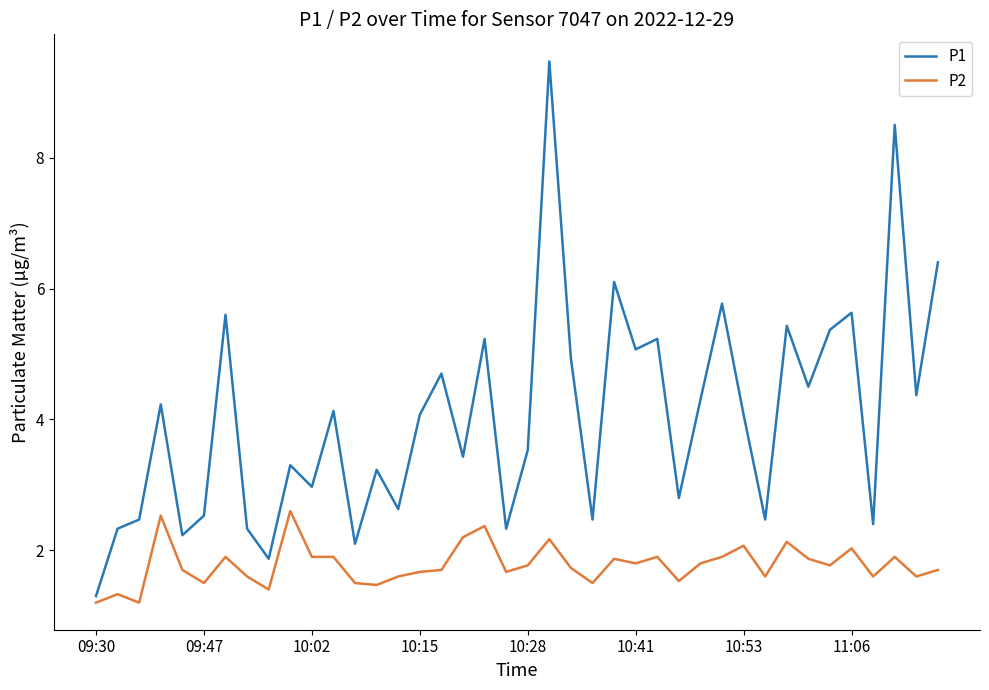

What is the difference between the maximum and minimum values in the P2 series?

1.4